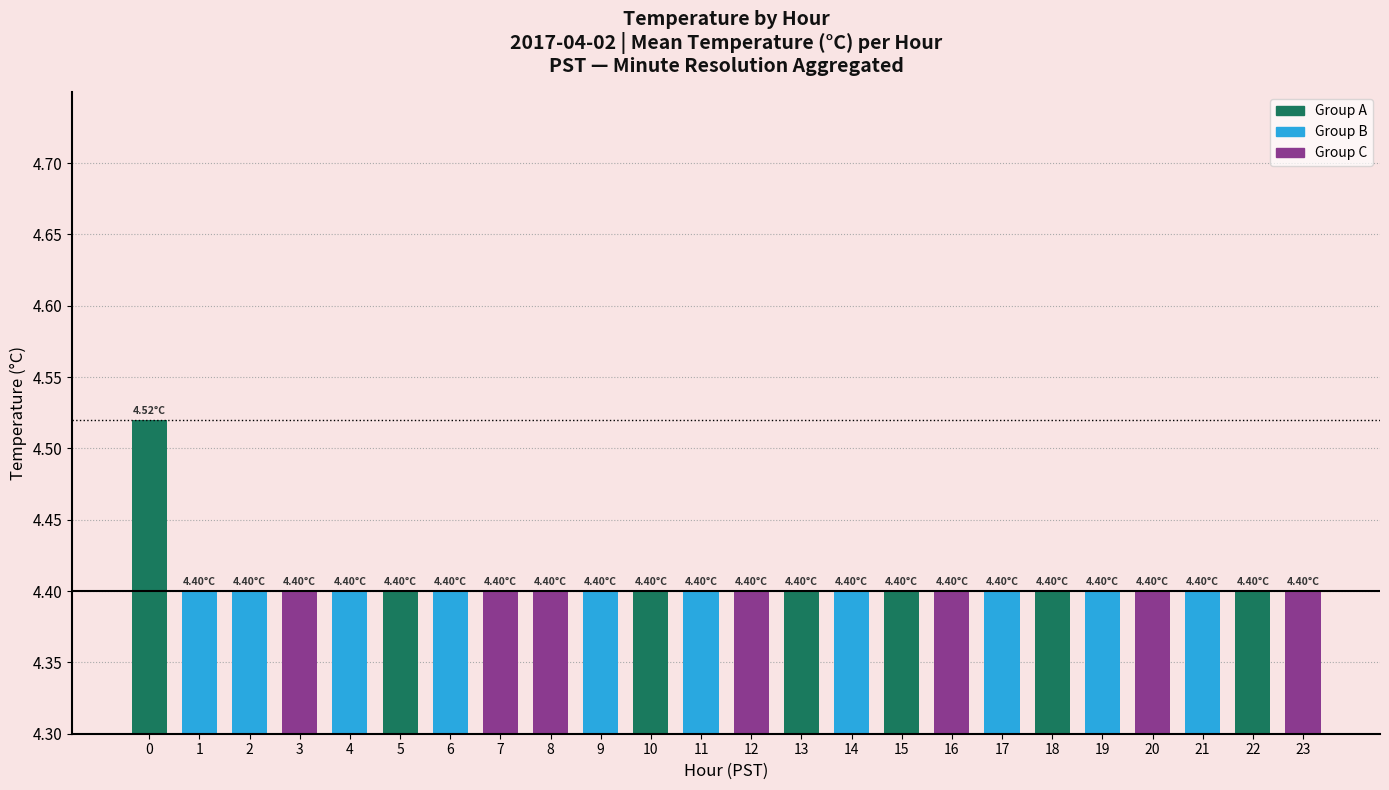

What is the ratio of the value at 7 to the value at 11?

1.0